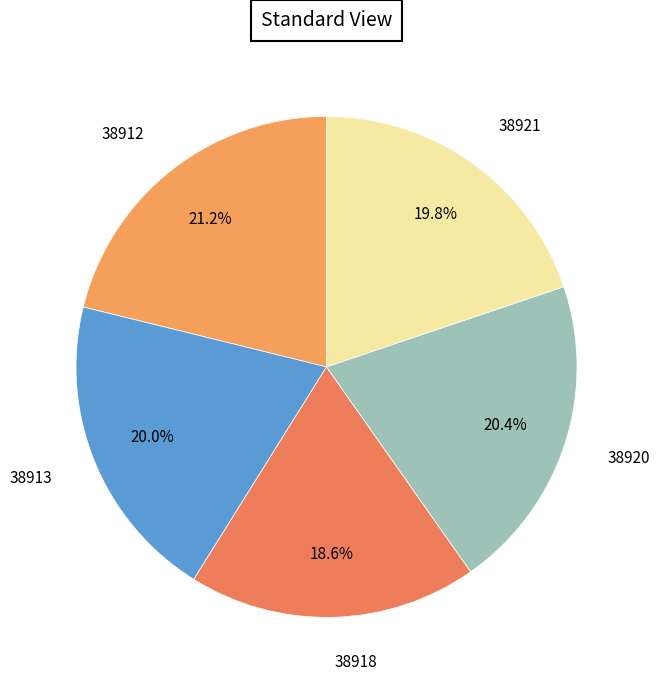

Is there any slice that represents more than half of the pie?

No